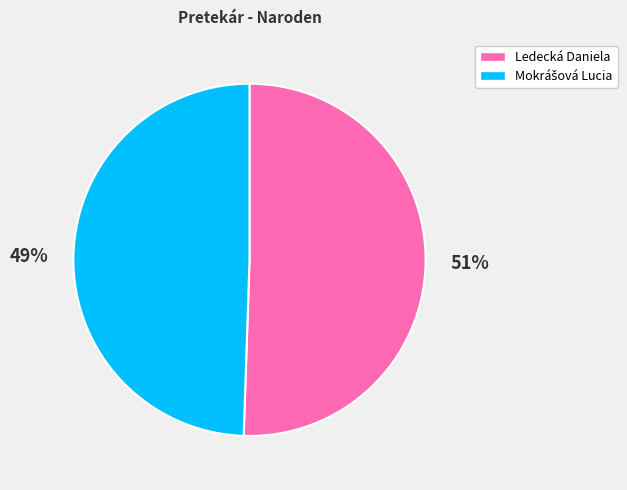

Which slice represents more than half of the pie?

Ledecká Daniela